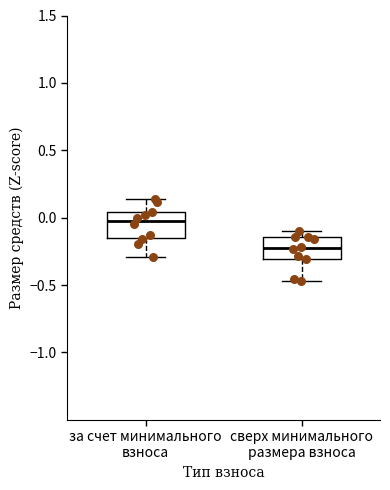

Which box has the highest median line?

за счет минимального взноса